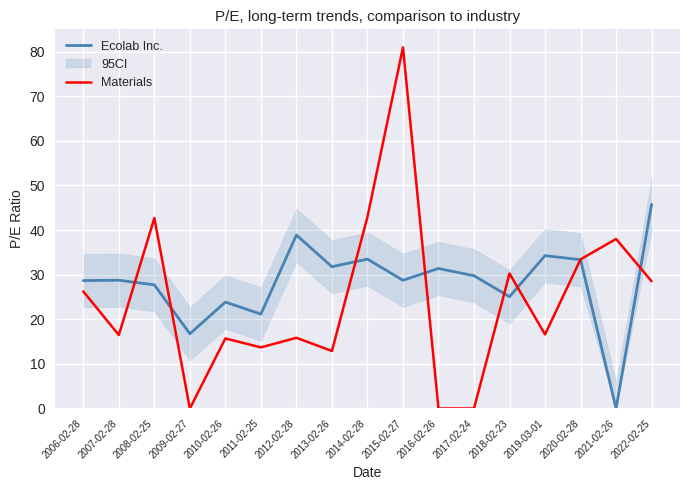

At which category does Ecolab Inc. reach its first local valley?

2009-02-27